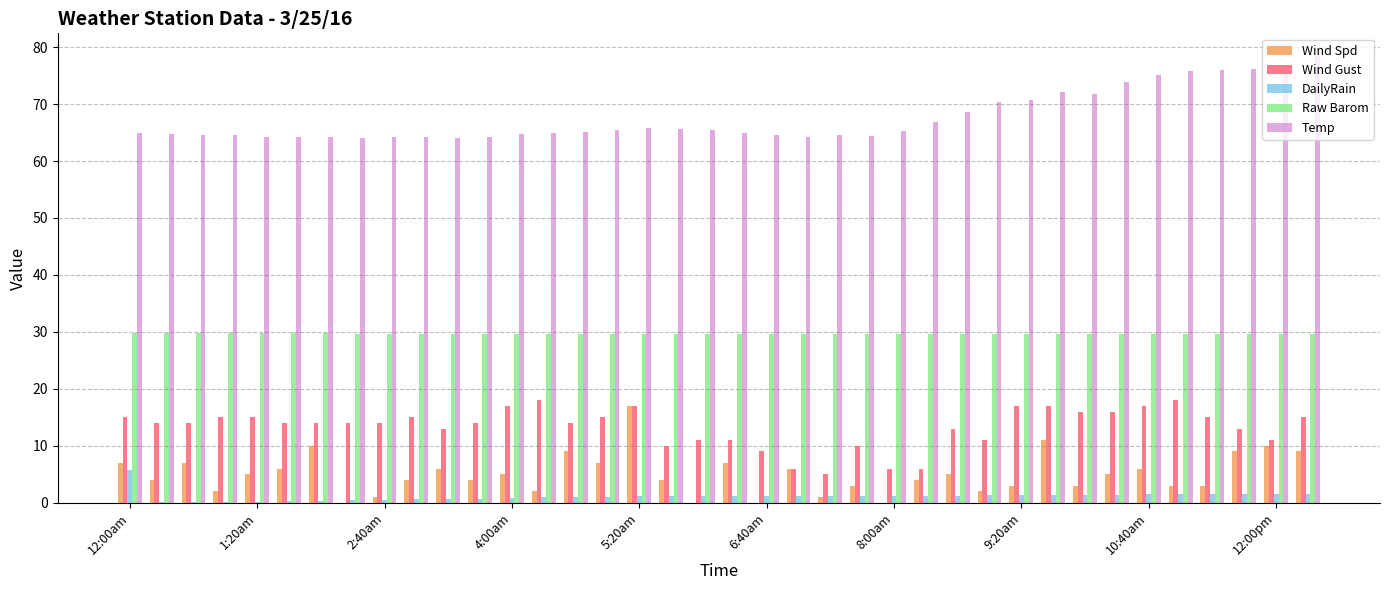

What is the greatest value displayed?

78.5